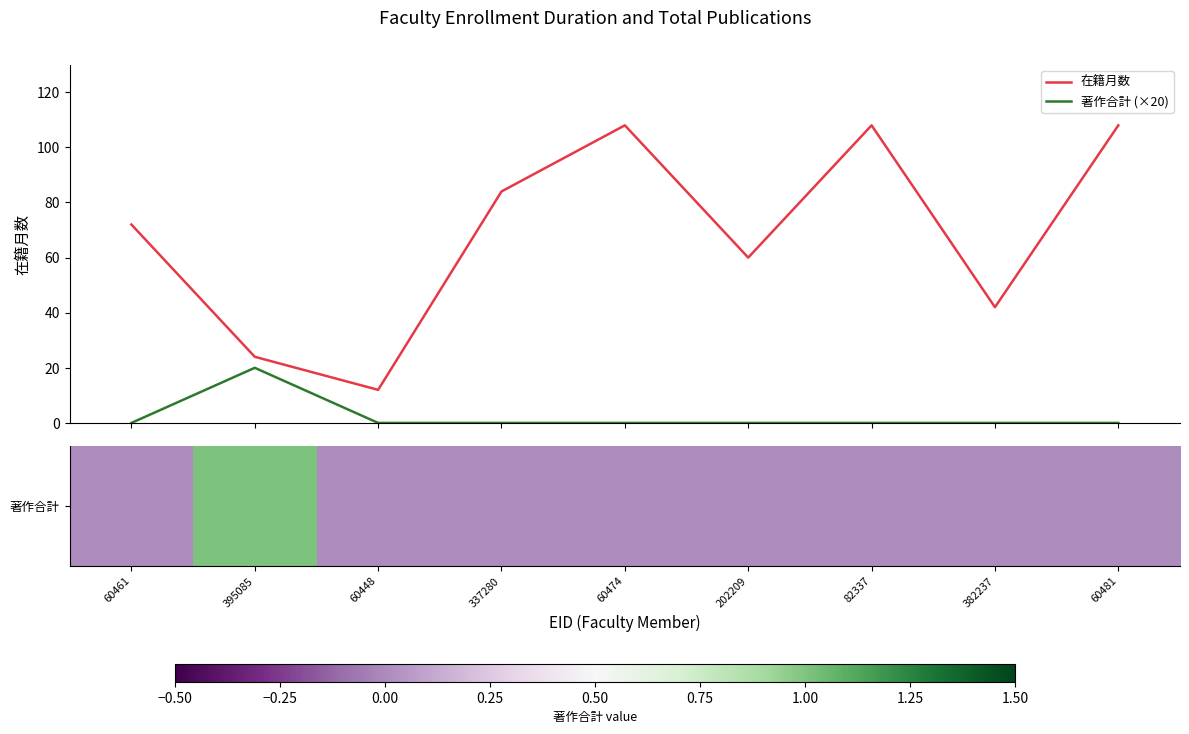

Which series has the largest range (max minus min)?

在籍月数